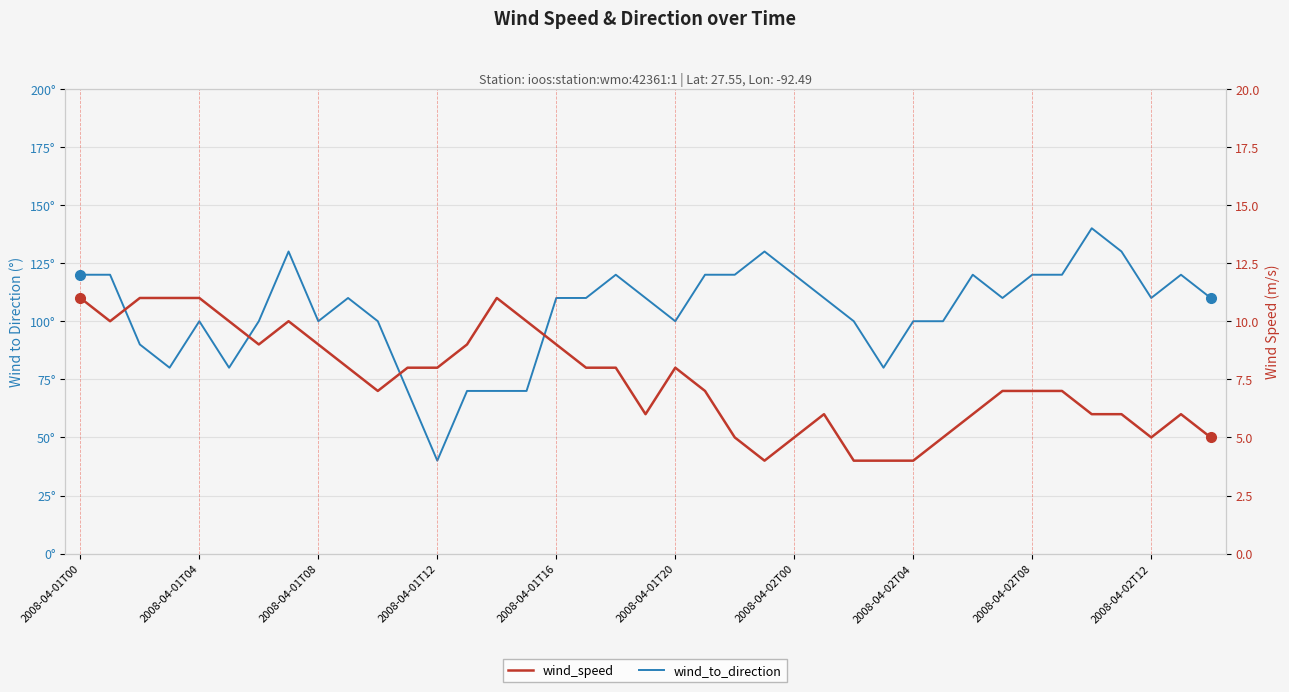

List the series in order of their overall mean, lowest first.

wind_speed, wind_to_direction